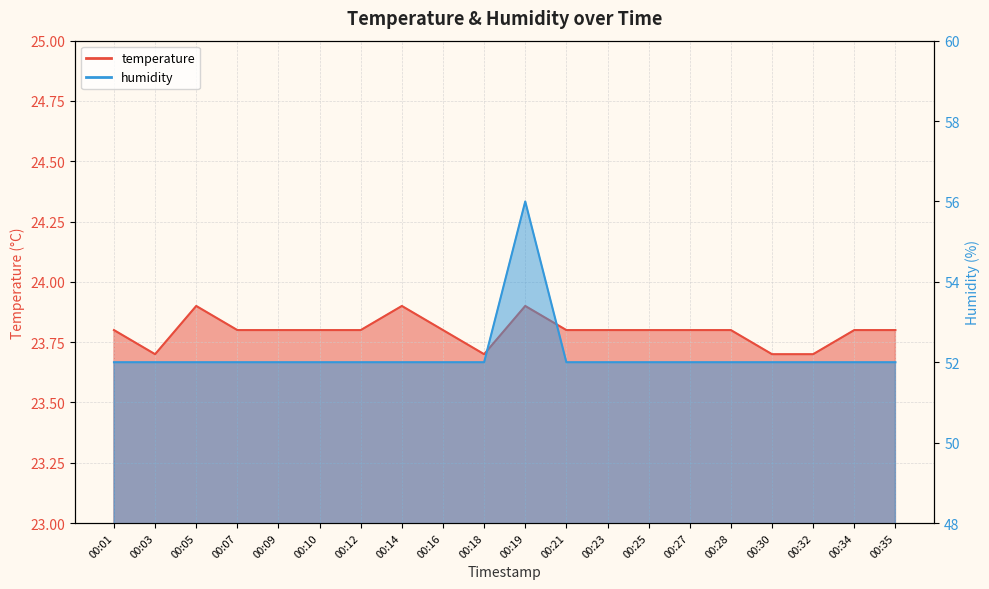

At which label does temperature reach its peak?

00:05